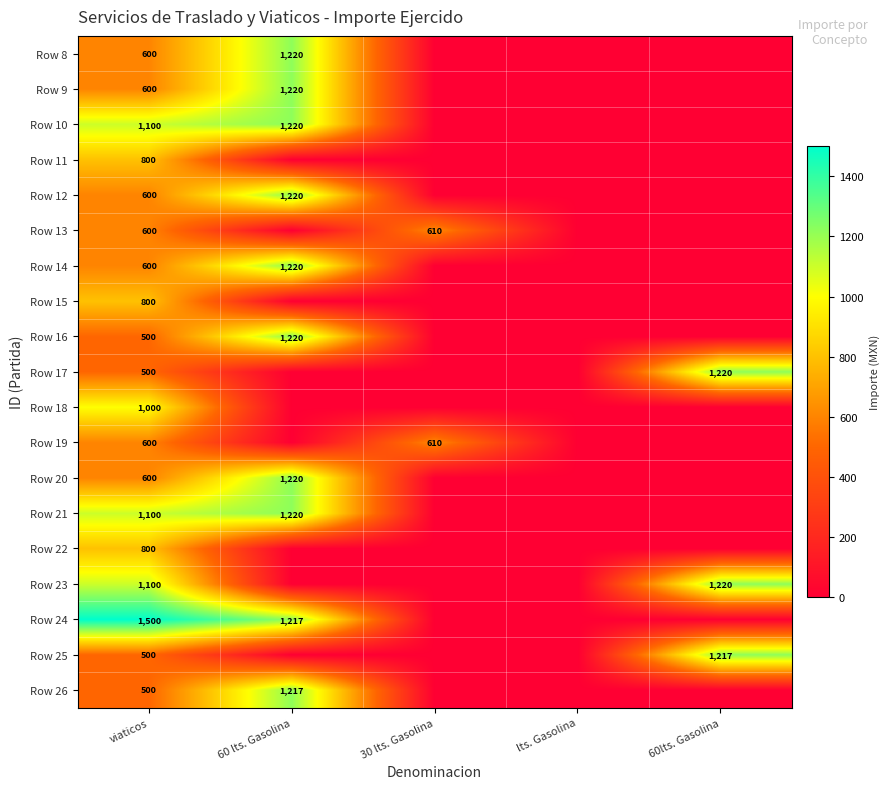

Is it true that Row 20 equals 372 at viaticos?

False